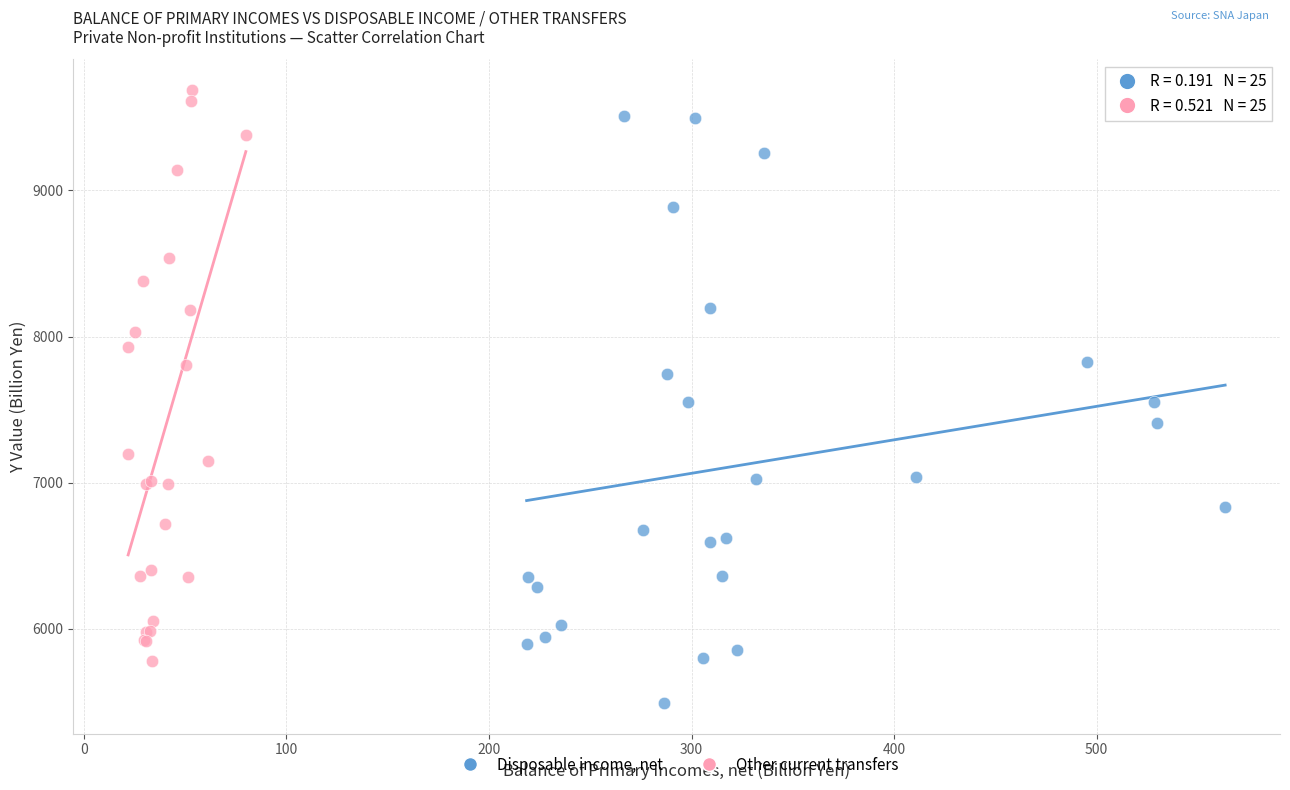

What are all the series names shown in the legend?

Disposable income, net, Other current transfers